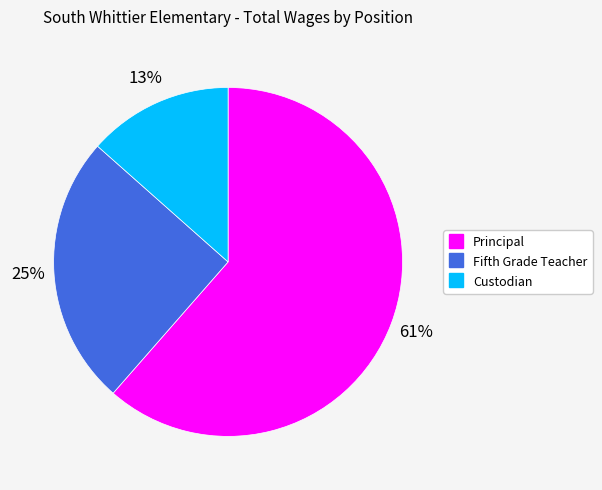

What percentage is the Custodian slice, to the nearest percent?

13%